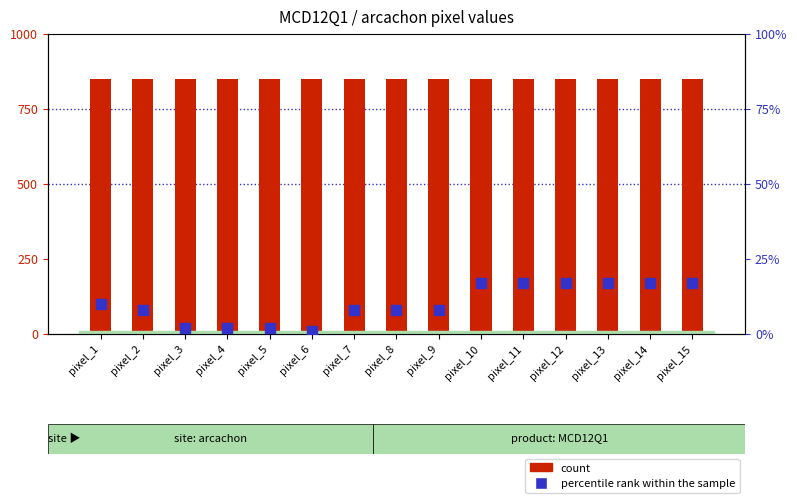

Which series contains the highest Y value?

count